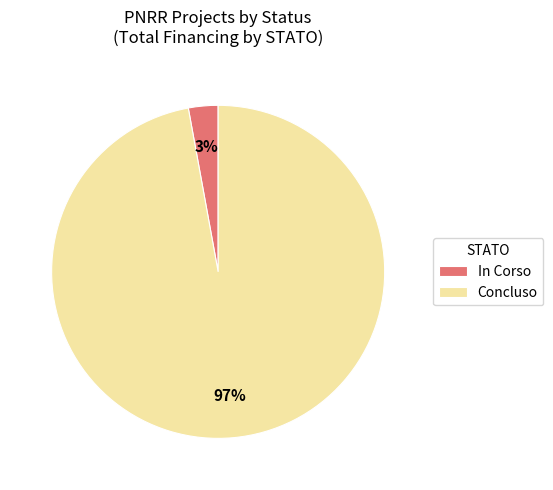

What percentage is the Concluso slice, to the nearest percent?

97%